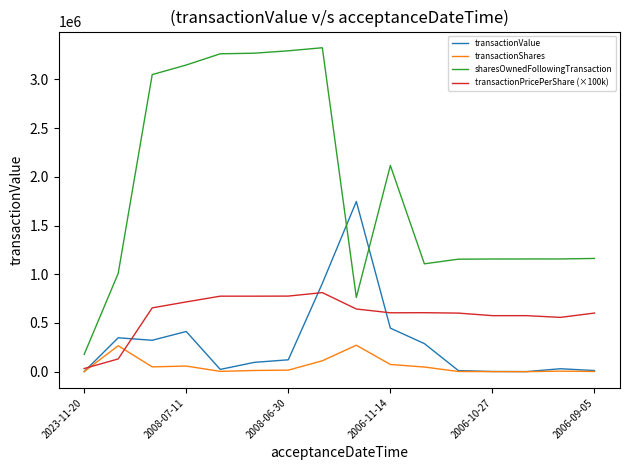

True or false: transactionPricePerShare (×100k) and sharesOwnedFollowingTransaction cross at least once.

False